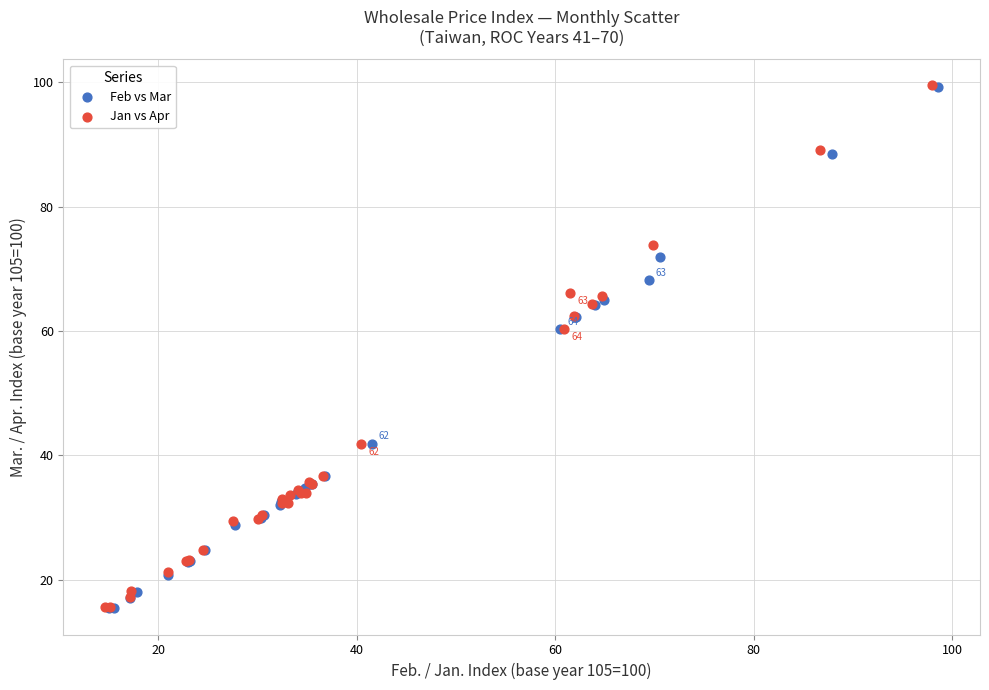

Which series has the largest Y range (max minus min)?

Jan vs Apr